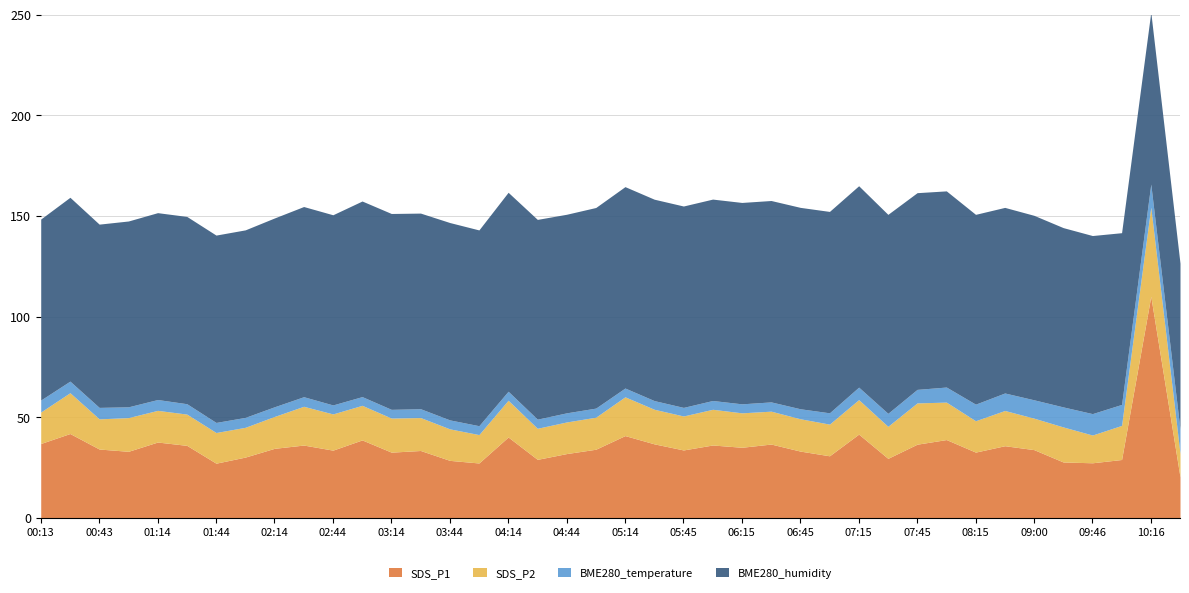

The value of SDS_P1 at 03:59 is 13.4. True or false?

False